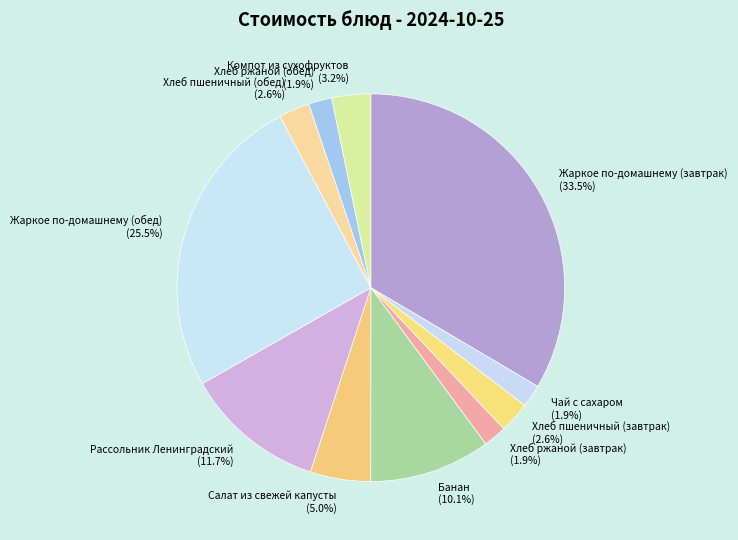

Approximately how many times larger is the value at Рассольник Ленинградский (11.7%) compared to Салат из свежей капусты (5.0%)?

2.3